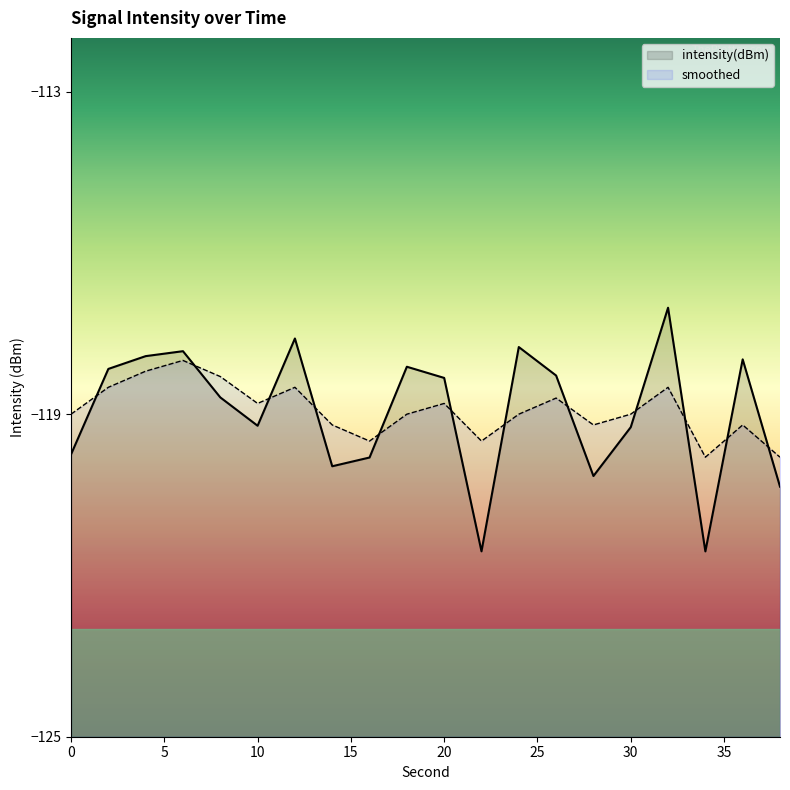

What is the value of the intensity(dBm) point at the 16th from the left?

-119.2